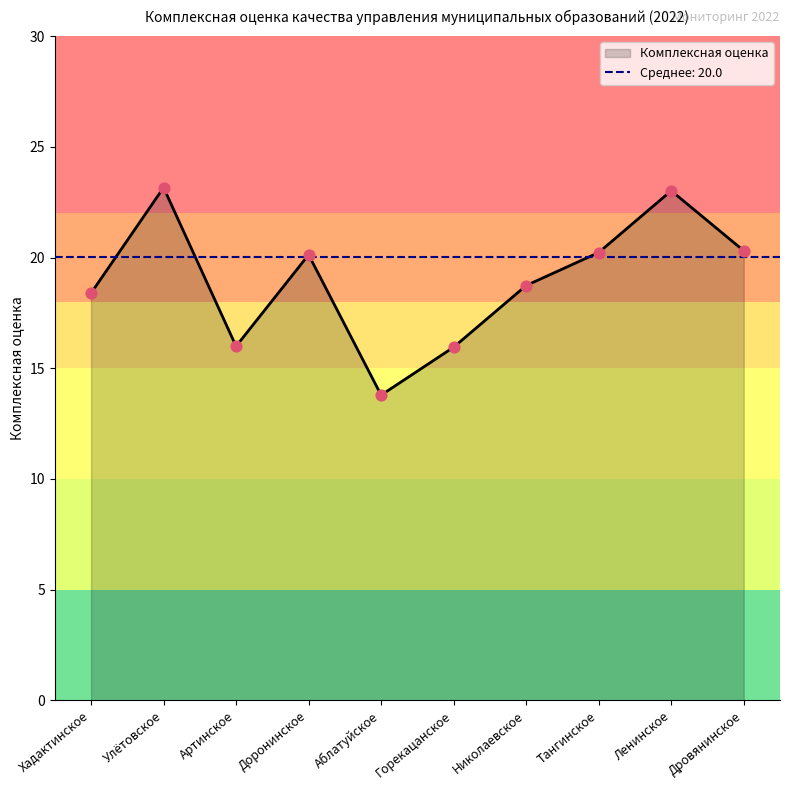

What is the ratio of the value at Улётовское to the value at Николаевское?

1.2